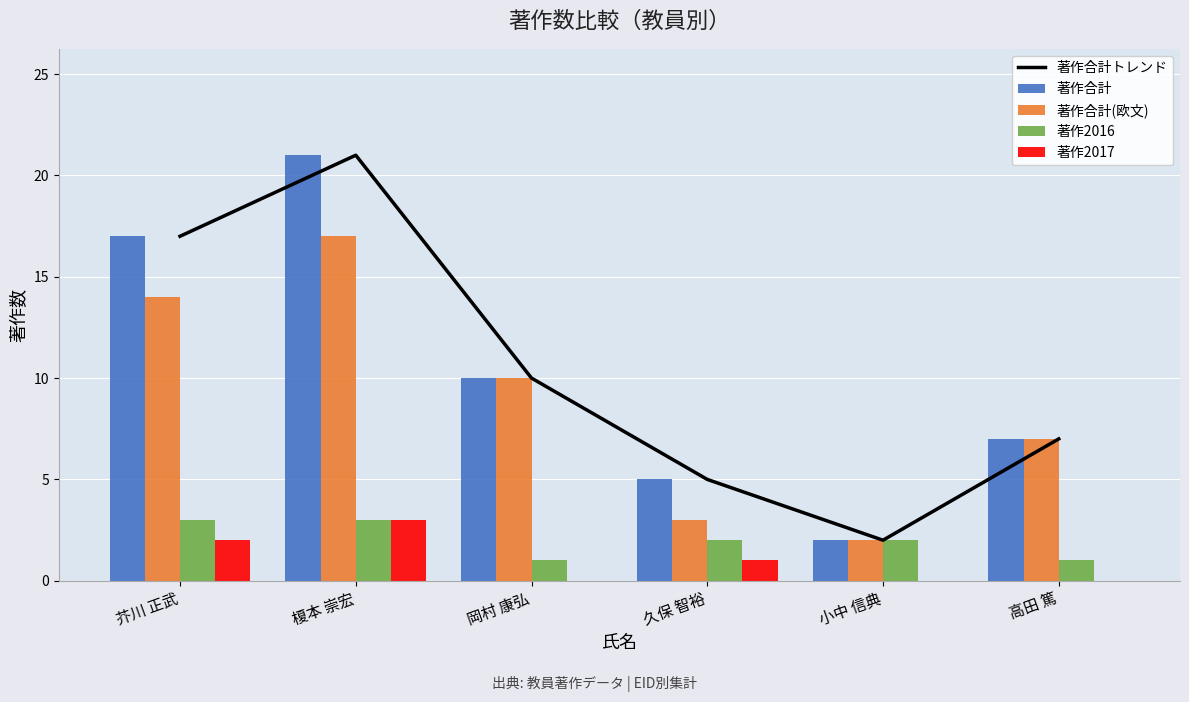

At which category is the sum across all series the highest?

榎本 崇宏